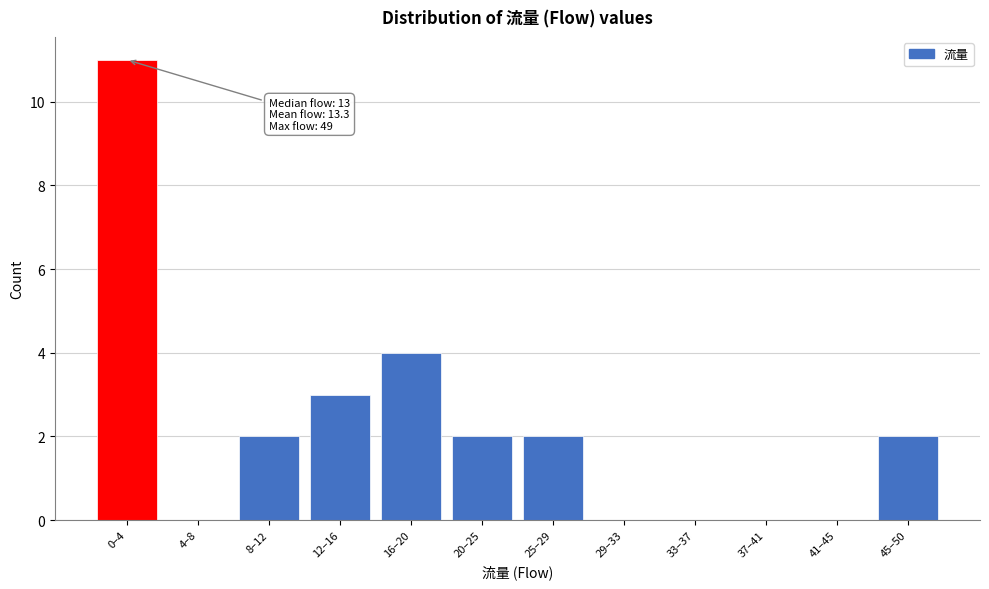

Reading right to left, extract all data points from this chart.

45–50=2	41–45=0	37–41=0	33–37=0	29–33=0	25–29=2	20–25=2	16–20=4	12–16=3	8–12=2	4–8=0	0–4=11